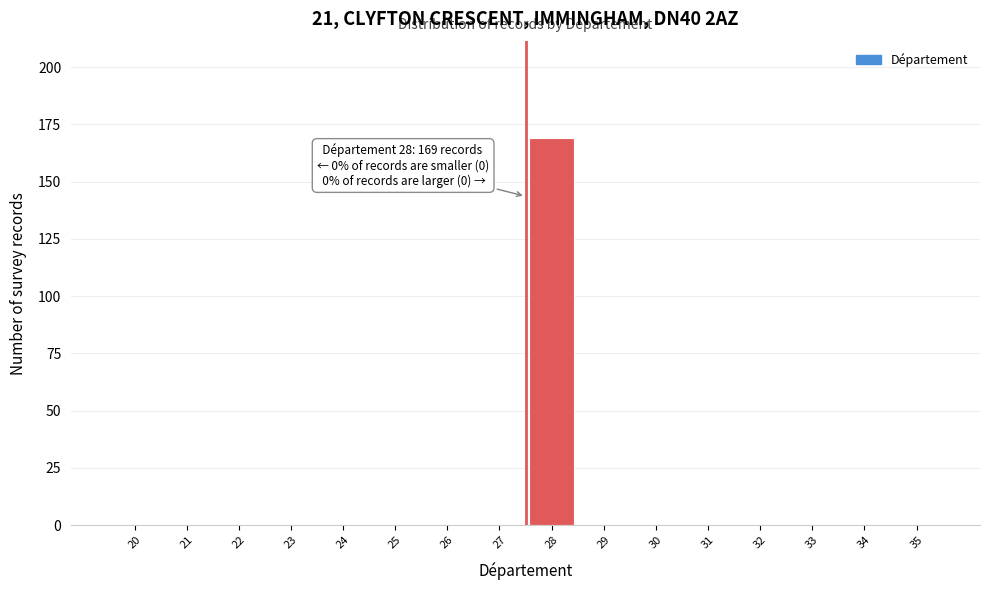

Reading left to right, list all the values displayed in this chart.

20=0	21=0	22=0	23=0	24=0	25=0	26=0	27=0	28=169	29=0	30=0	31=0	32=0	33=0	34=0	35=0